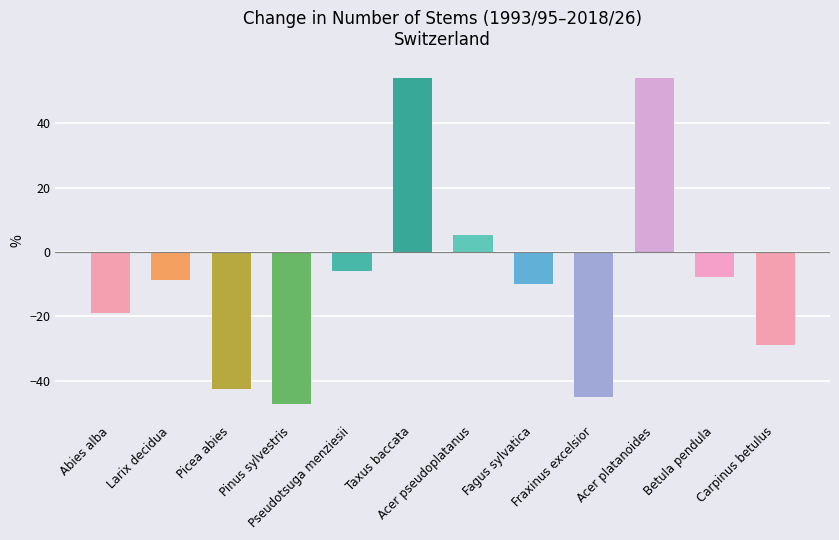

The value at Betula pendula is -7.6. True or false?

True